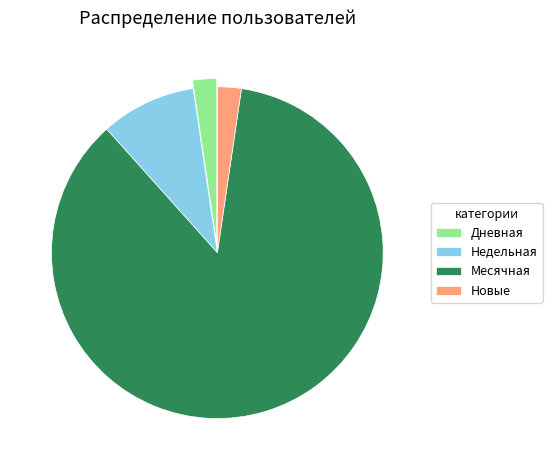

Which has a higher value, Месячная or Дневная?

Месячная